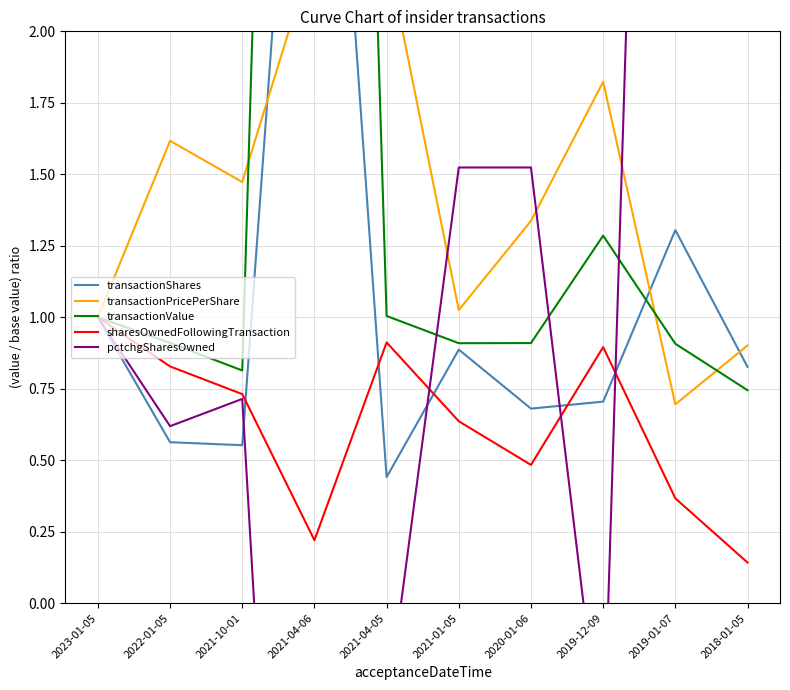

Which series has the largest total across all categories?

pctchgSharesOwned